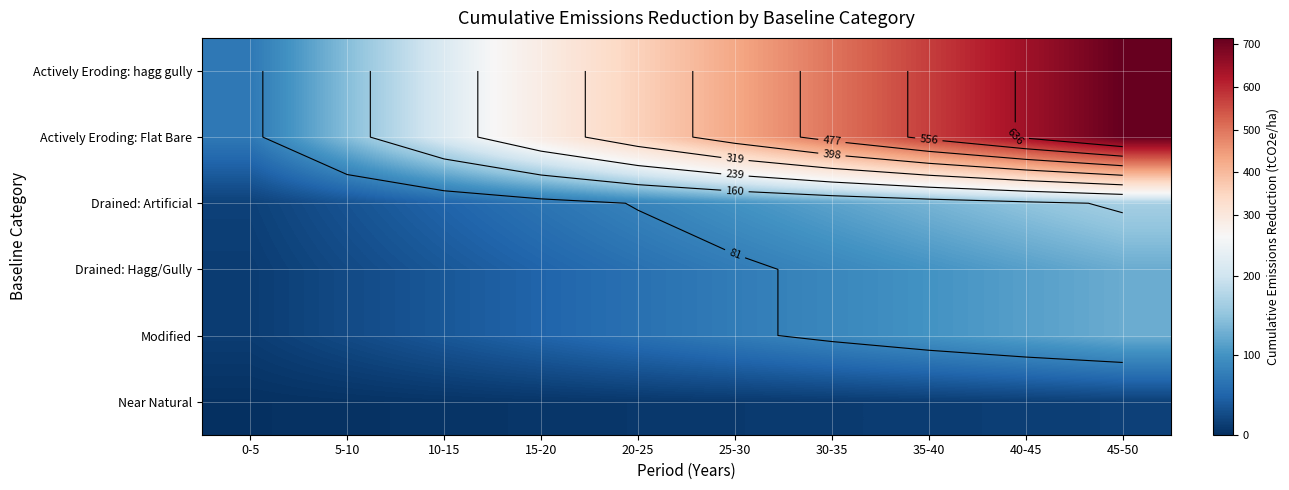

What is the total value across all series at 5-10?

372.6